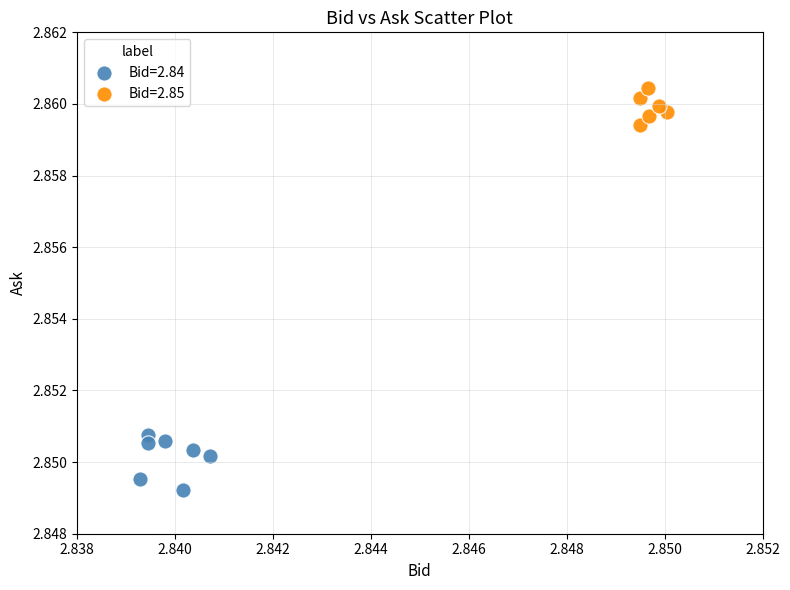

What are all the series names shown in the legend?

Bid=2.84, Bid=2.85